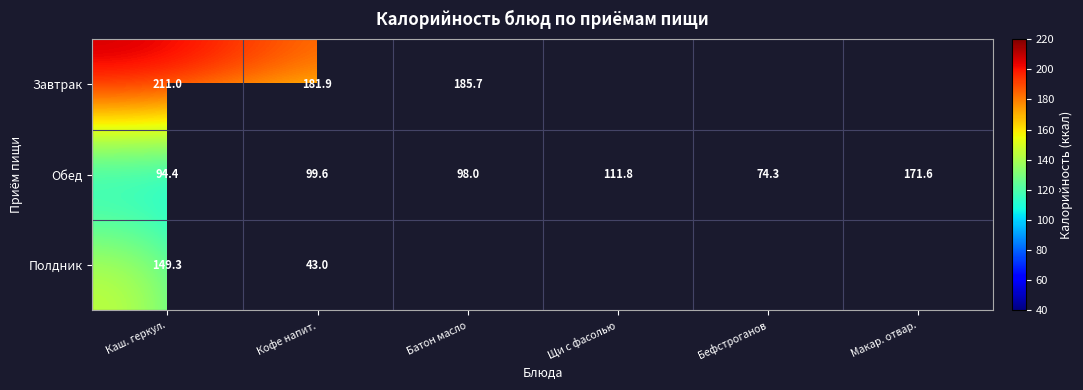

What is the greatest value displayed?

211.0